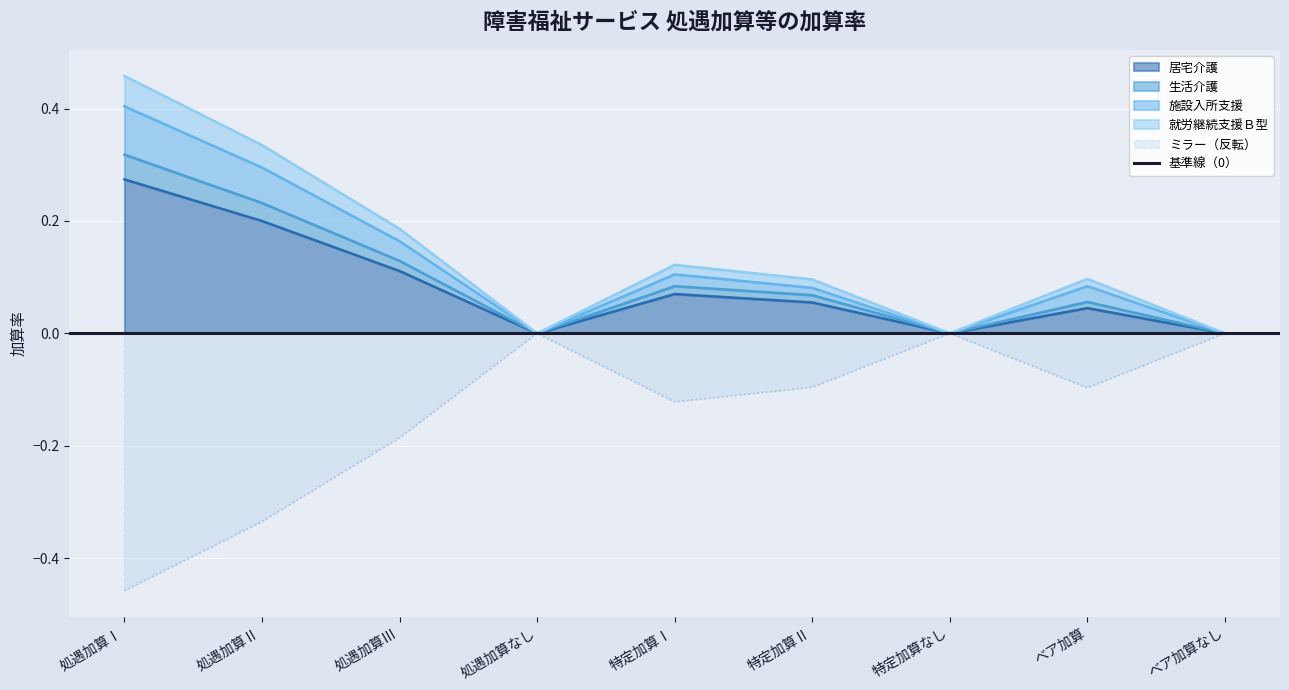

True or false: 施設入所支援 and 生活介護 cross at least once.

False